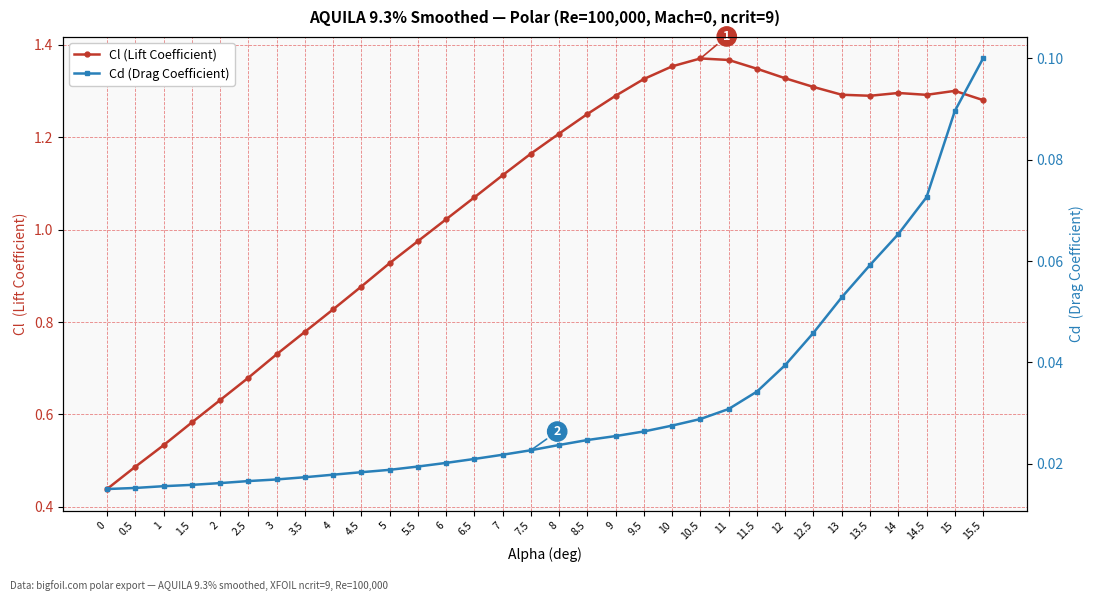

What is the label of the 10th point from the right?

11